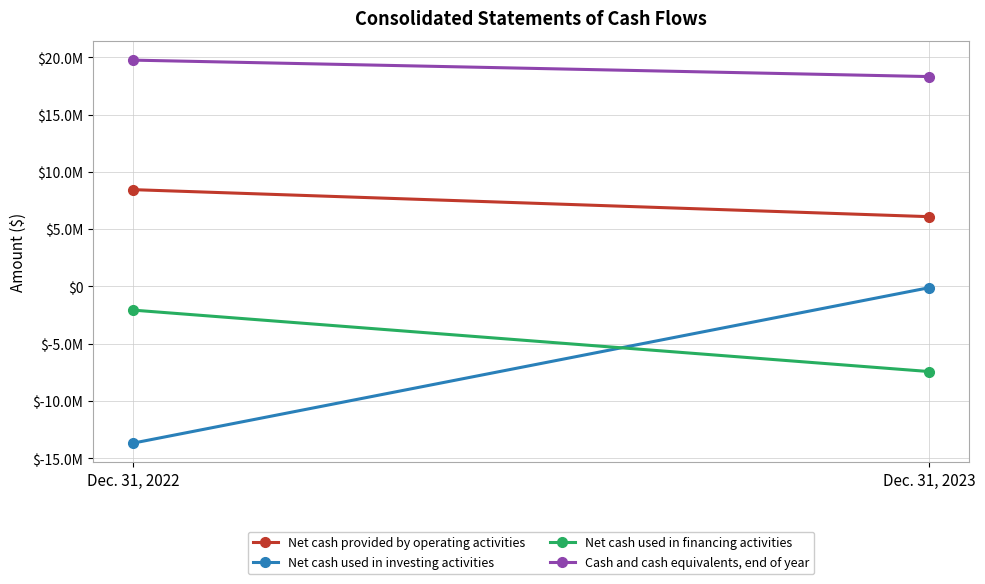

What is the total value across all series at Dec. 31, 2023?

16885278